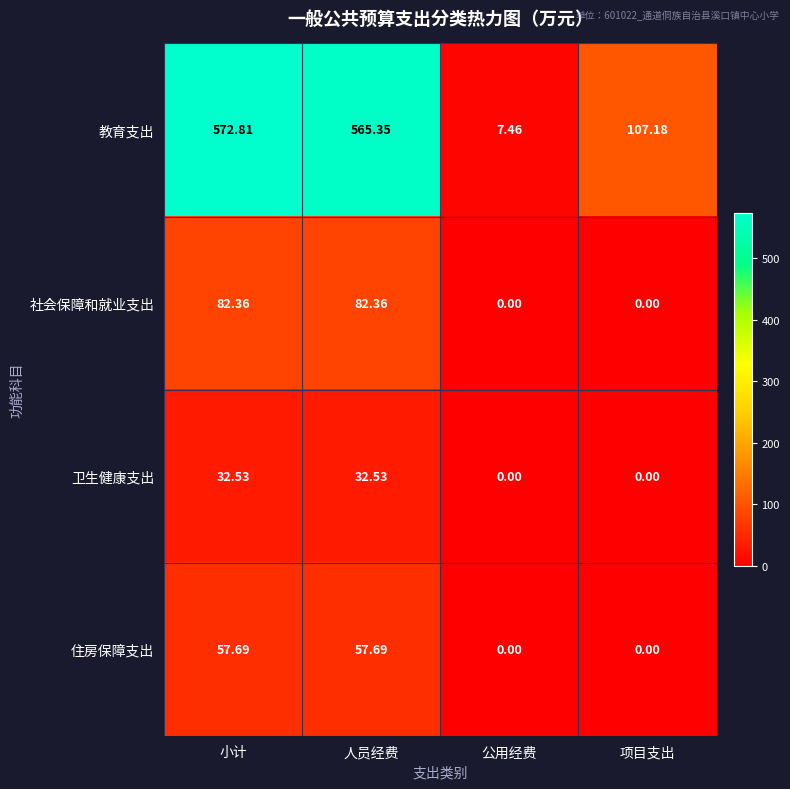

Which series changed the most between 小计 and 项目支出?

教育支出